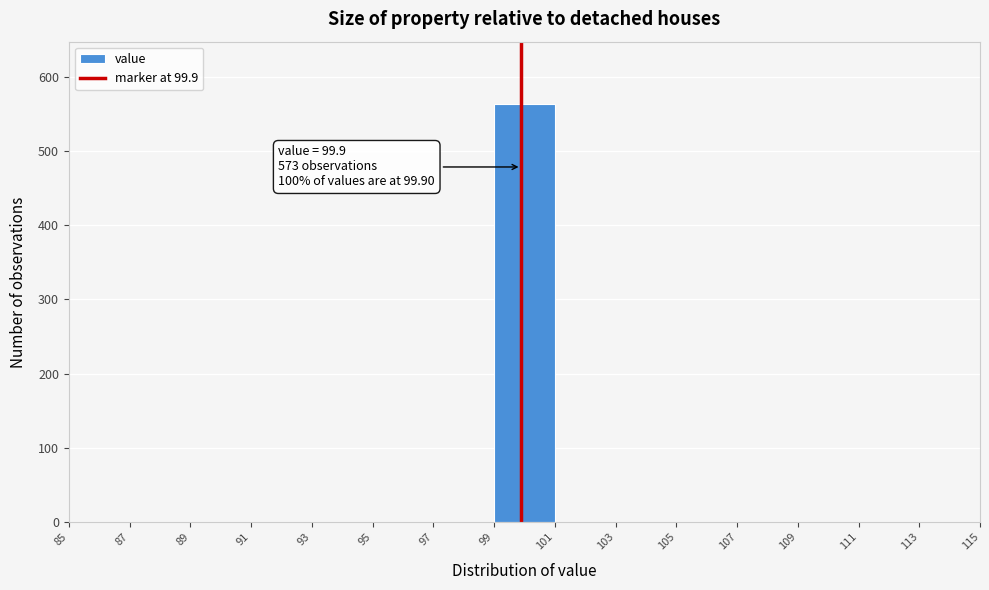

Which range on the x-axis has the tallest bar?

99 to 101